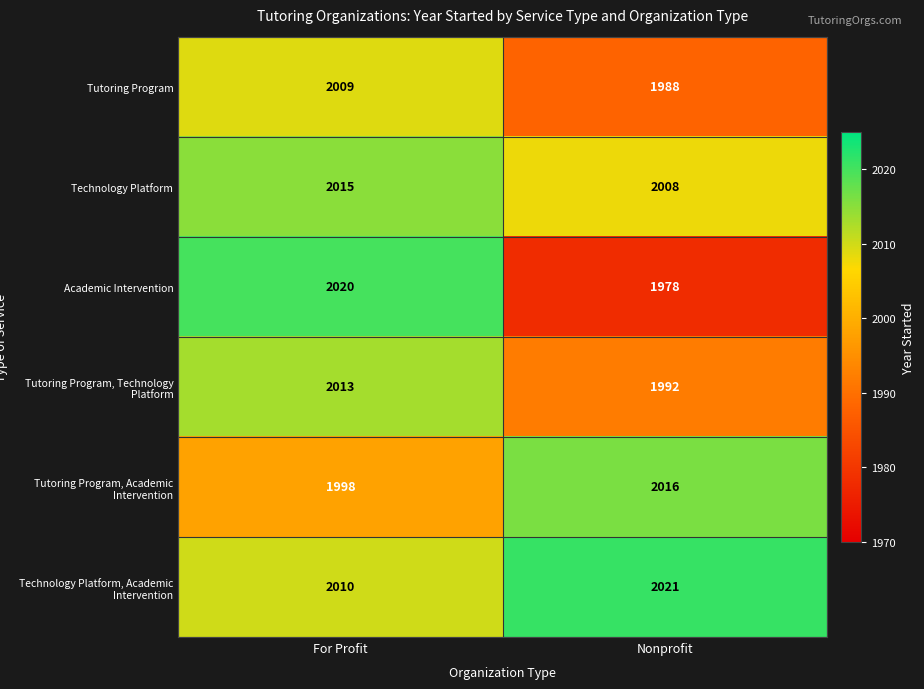

What is the sum of all Technology Platform values?

4023